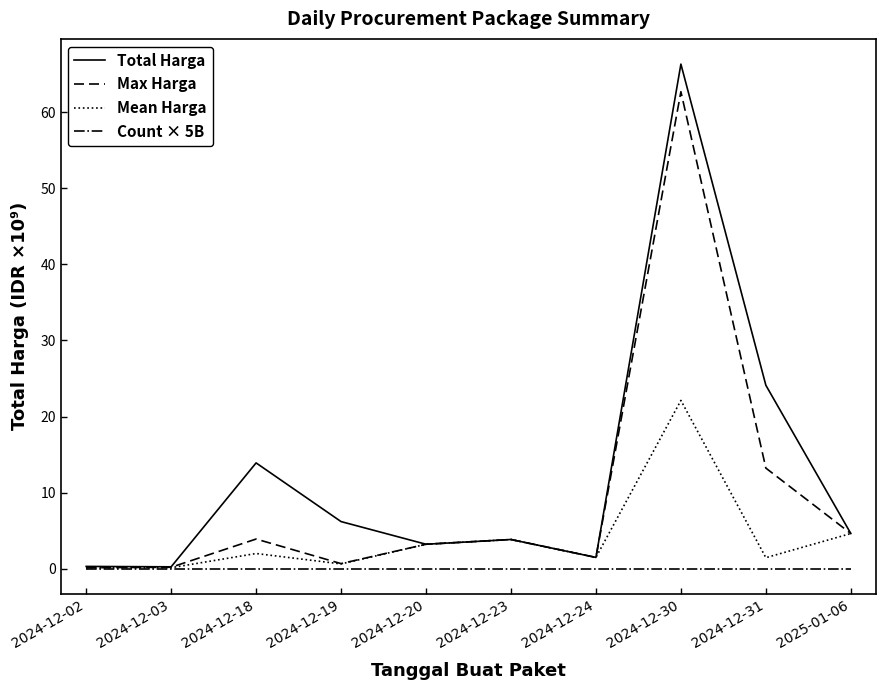

Where does the Mean Harga series first go above 1?

2024-12-18